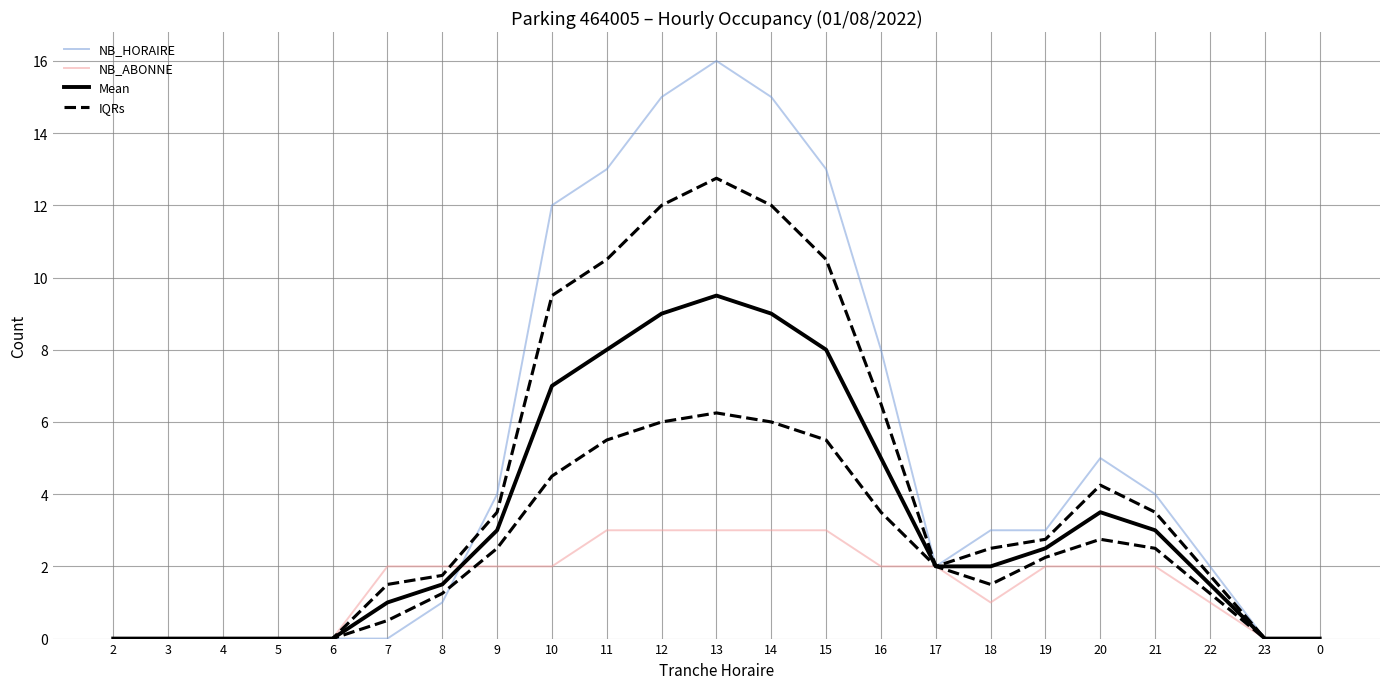

In NB_HORAIRE, how many points are higher than both neighbors (excluding endpoints)?

2